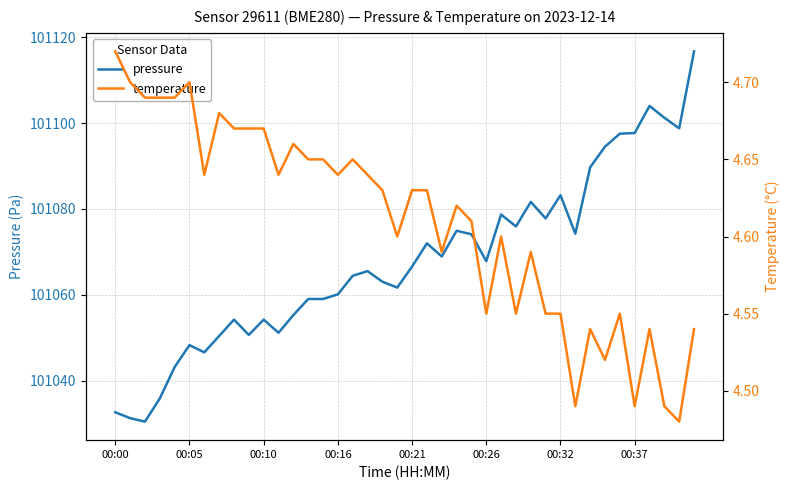

Which series has the largest total across all categories?

pressure